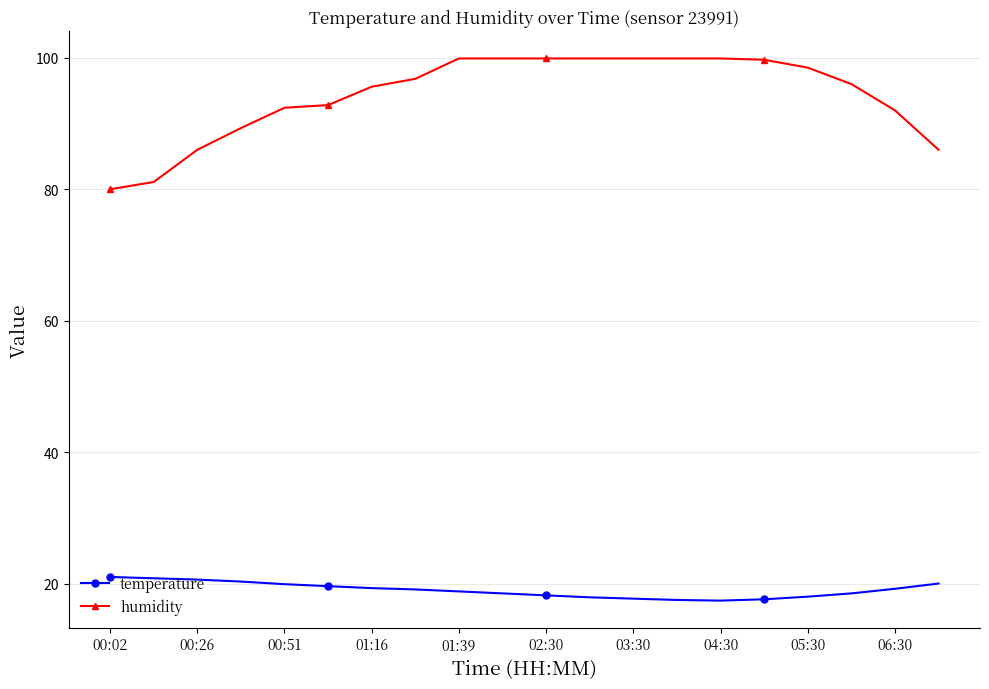

True or false: temperature and humidity cross at least once.

False